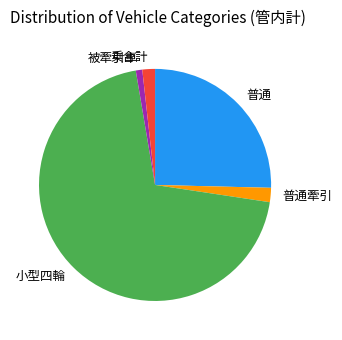

How many segments does this pie chart have?

5